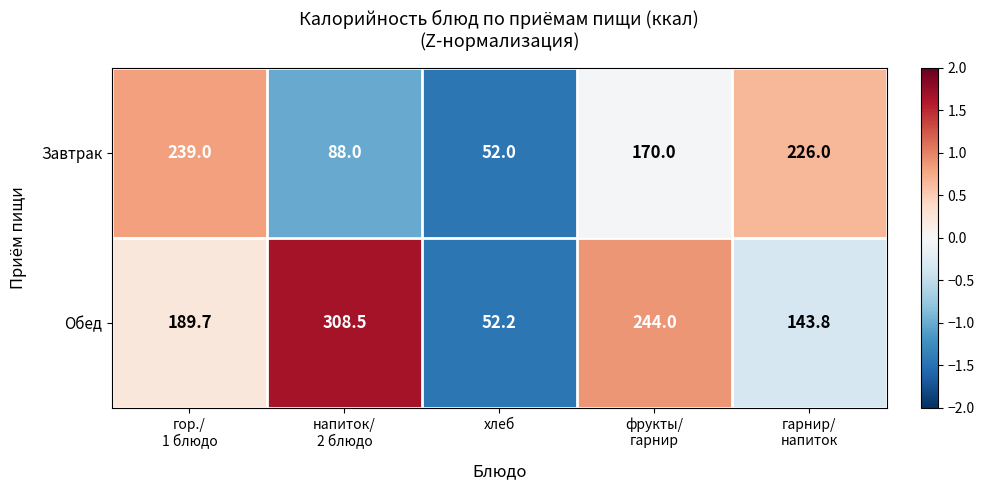

What is the approximate value of Обед at хлеб?

52.2